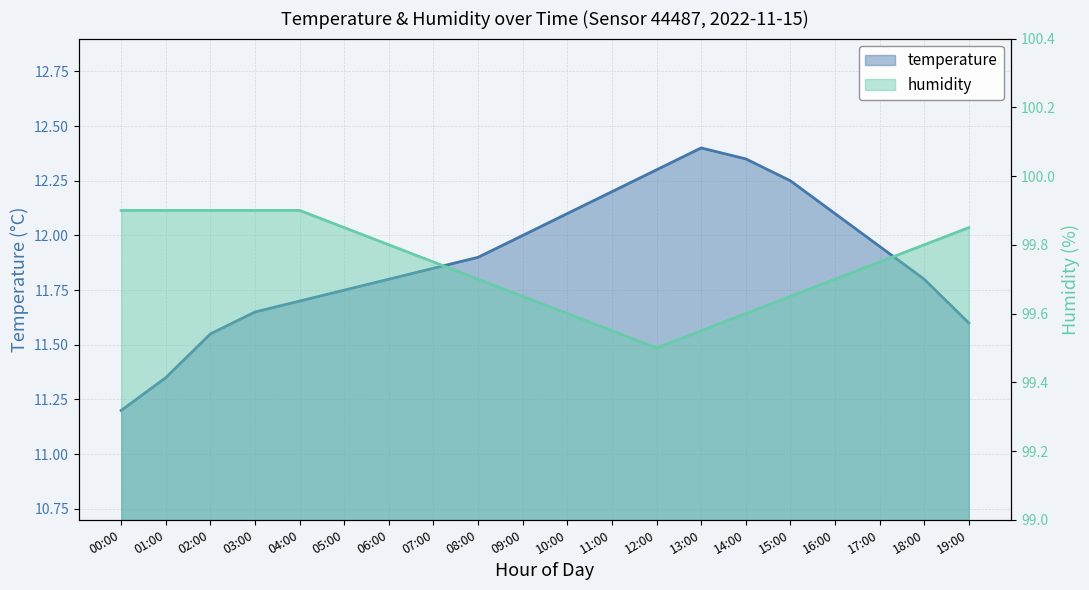

Which series has the largest range (max minus min)?

temperature